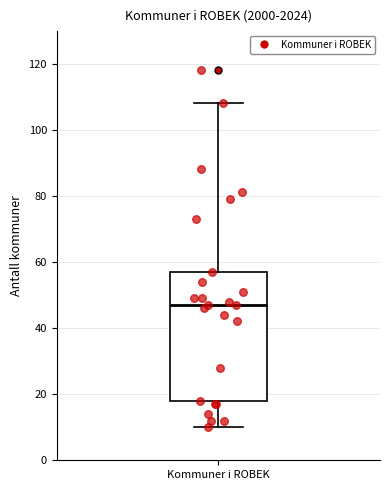

Transcribe this box plot: give where the median line is, the range the box spans, and where the two whiskers end, as read against the y-axis. The values are not printed on the chart, so give them approximately, as read against the axis.

median 48, box 18 to 58, whiskers 10 to 108